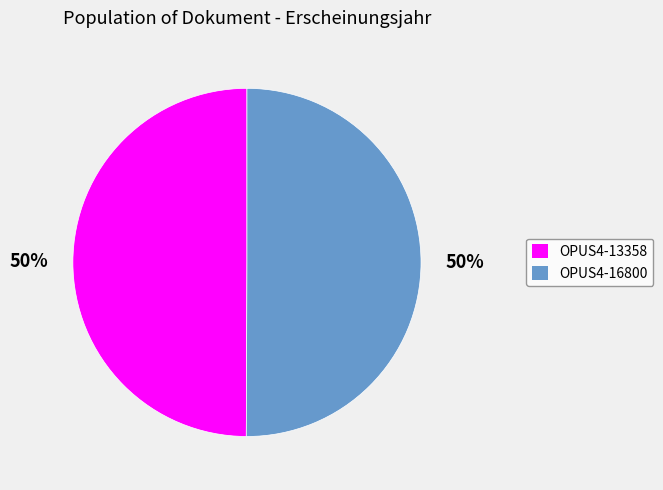

What is the ratio of the value at OPUS4-13358 to the value at OPUS4-16800?

1.0